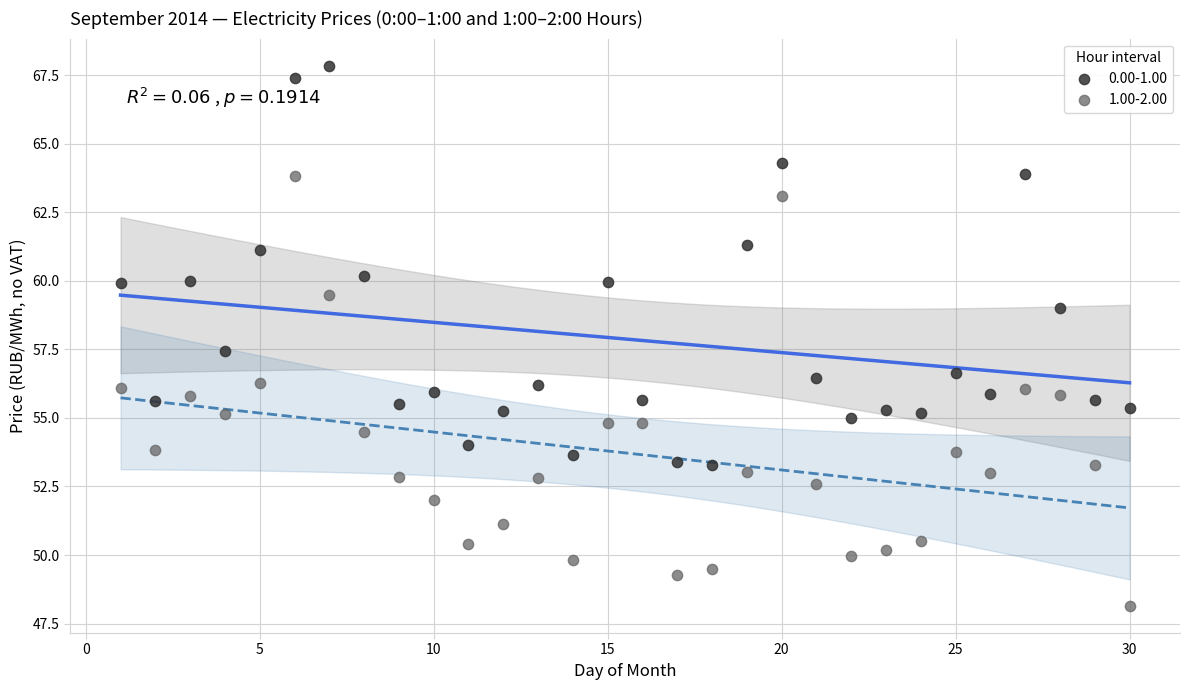

Which series has the widest spread of Y values?

1.00-2.00